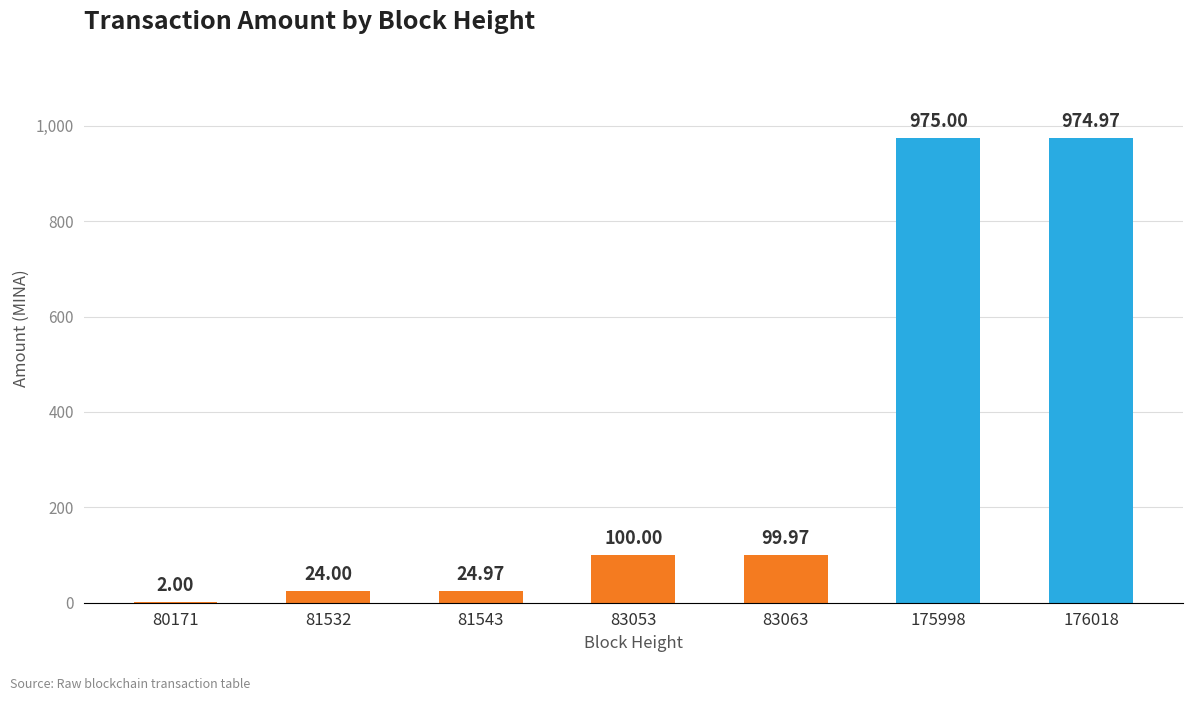

The value at 175998 is 975.0. True or false?

True